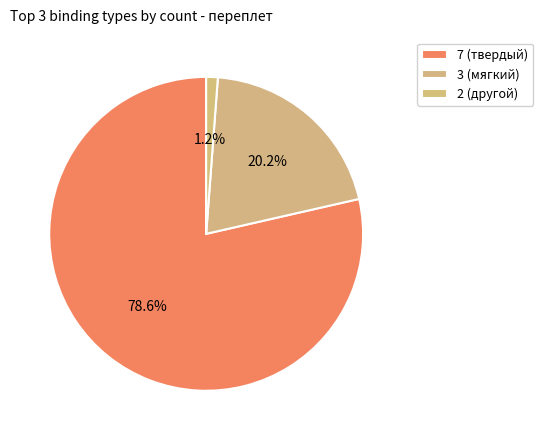

To the nearest percent, what is the difference between the largest and smallest slice percentages?

77%